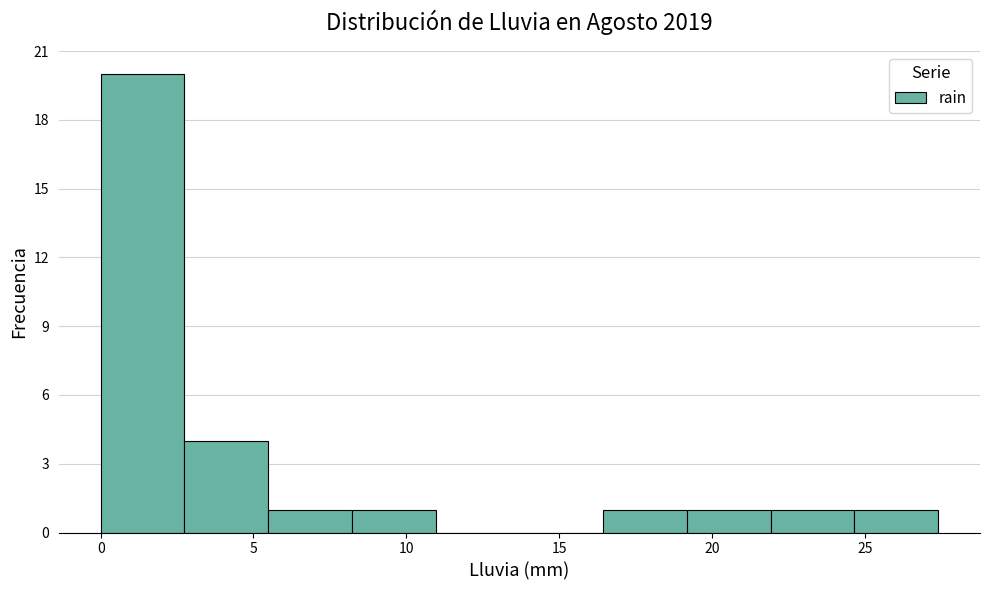

Which range on the x-axis has the tallest bar?

0.0 to 2.5